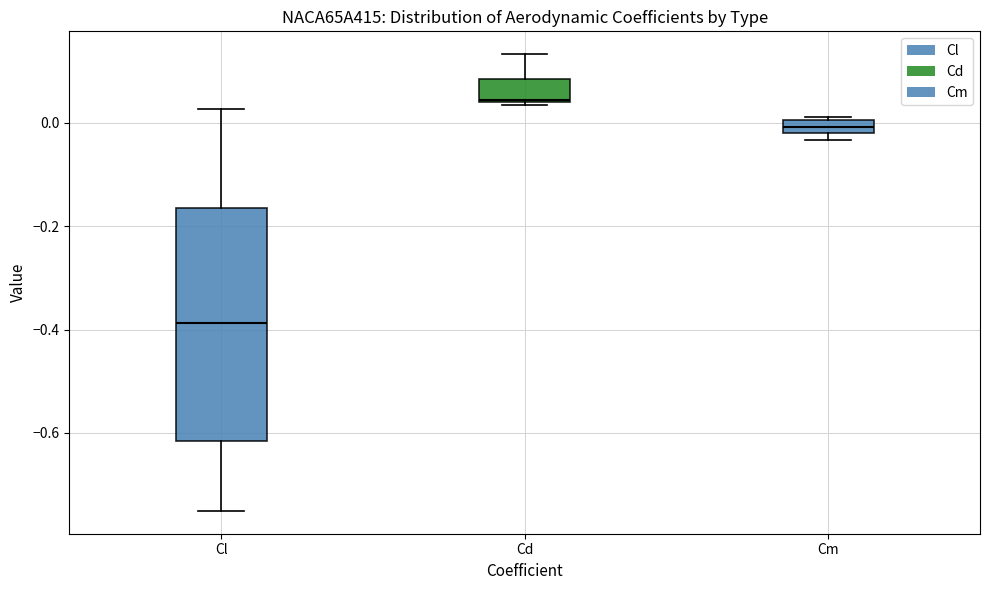

Where does the median line of the box for Cl sit on the y-axis? The values are not printed on the chart, so give them approximately, as read against the axis.

-0.38